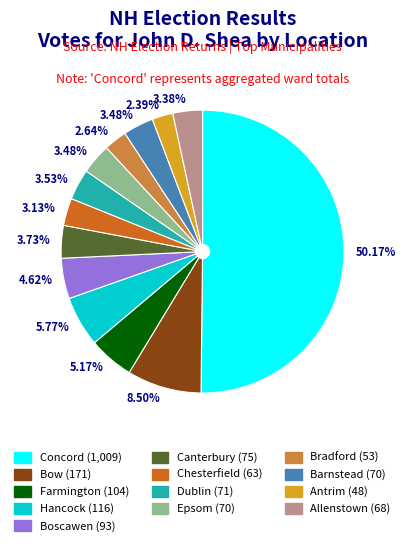

The Allenstown slice represents 3% of the pie. True or false?

True